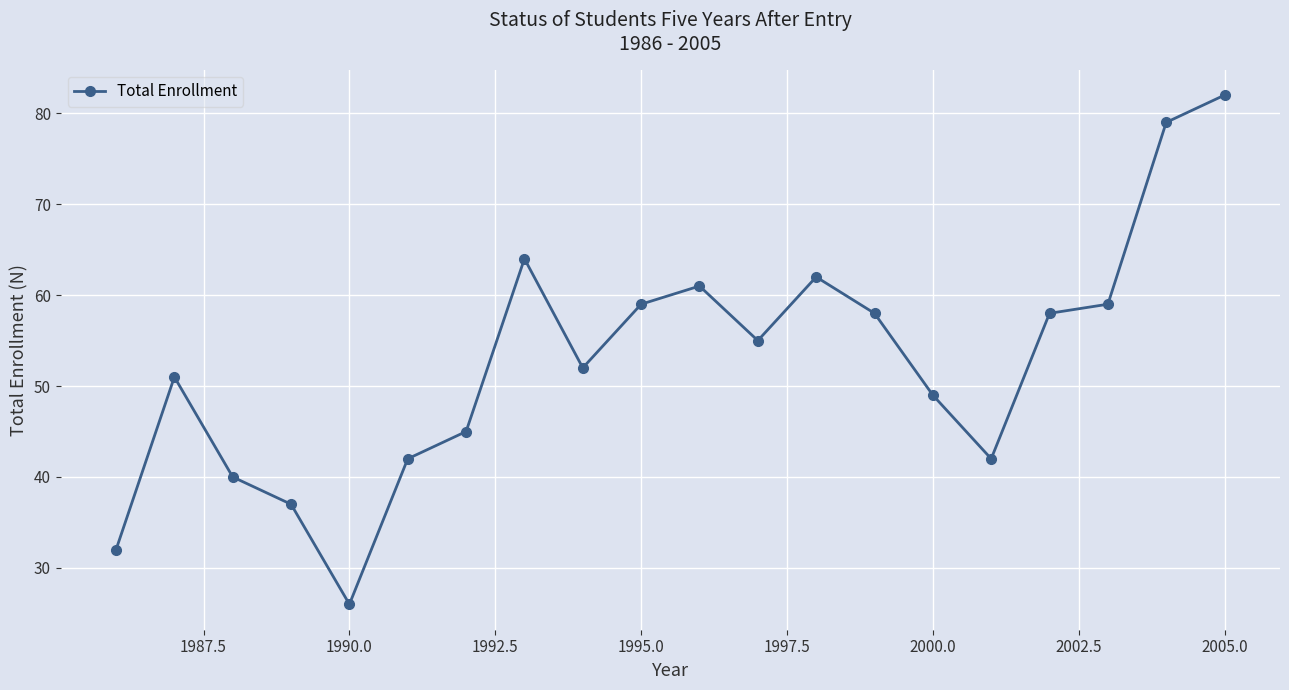

What is the average value?

53